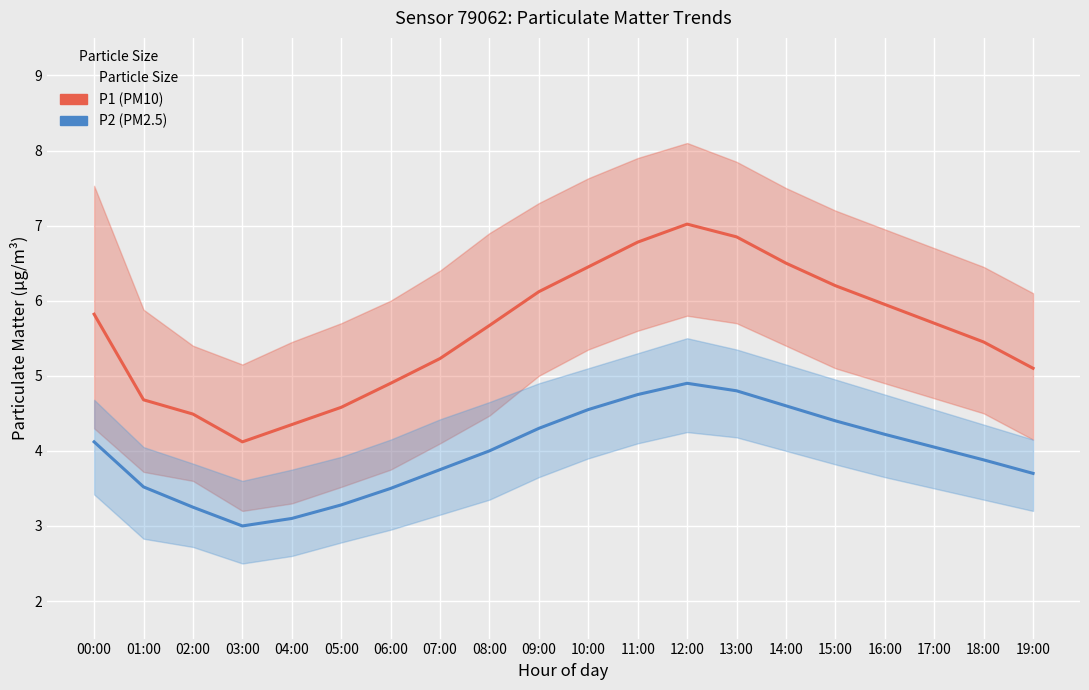

At how many categories does at least one series exceed 5?

14